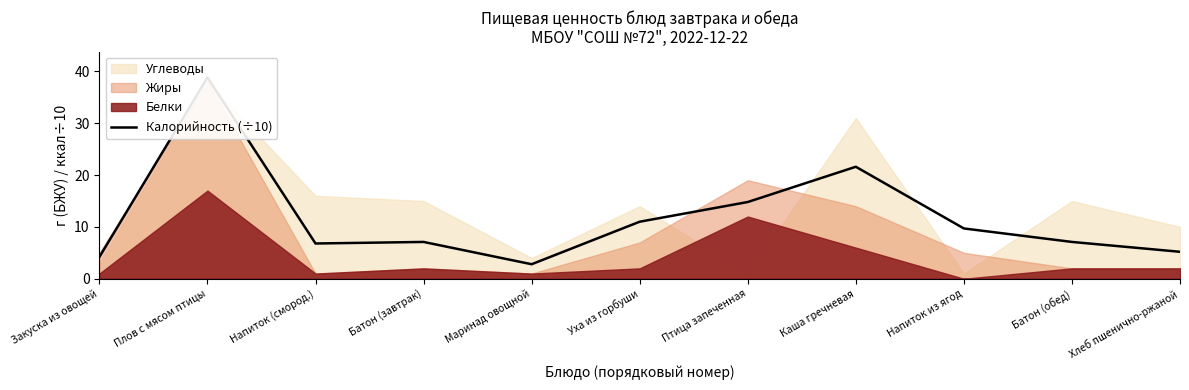

Reading right to left, what are all the values shown in this chart?

Хлеб пшенично-ржаной=5.2	Батон (обед)=7.1	Напиток из ягод=9.7	Каша гречневая=21.6	Птица запеченная=14.8	Уха из горбуши=11.0	Маринад овощной=2.8	Батон (завтрак)=7.1	Напиток (смород.)=6.8	Плов с мясом птицы=38.8	Закуска из овощей=4.2